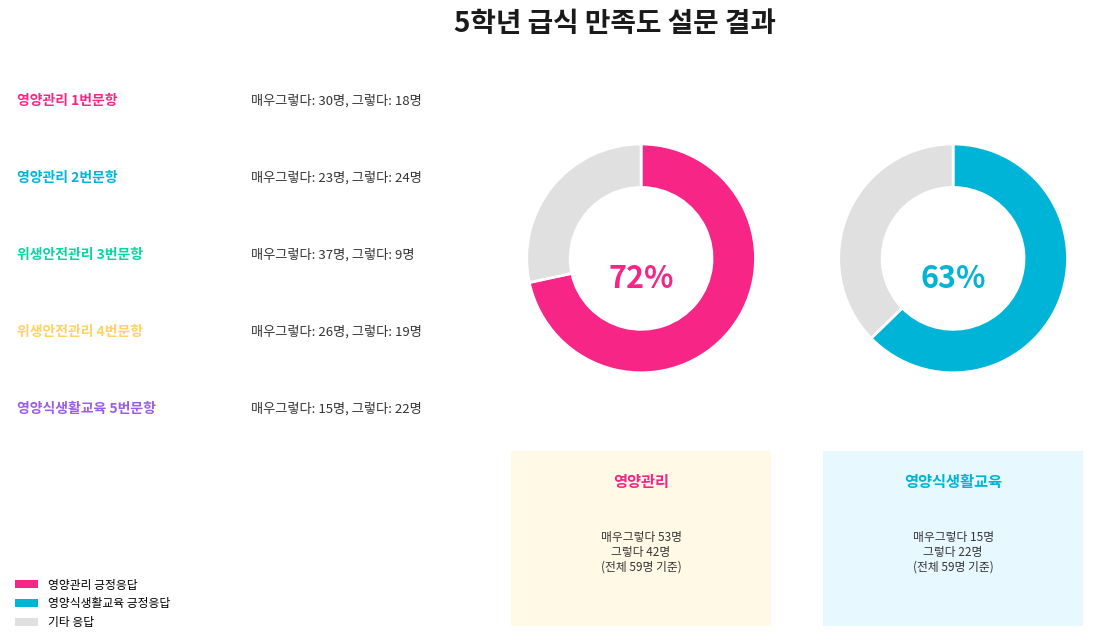

What percentage is NOT represented by 그렇다?

69.5%